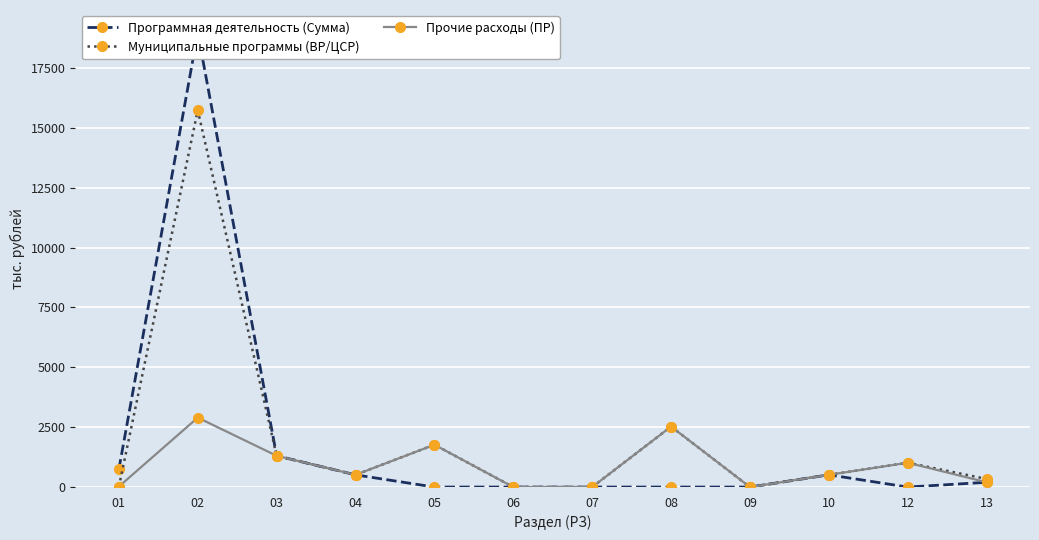

How many data points in Прочие расходы (ПР) are less than 511?

6